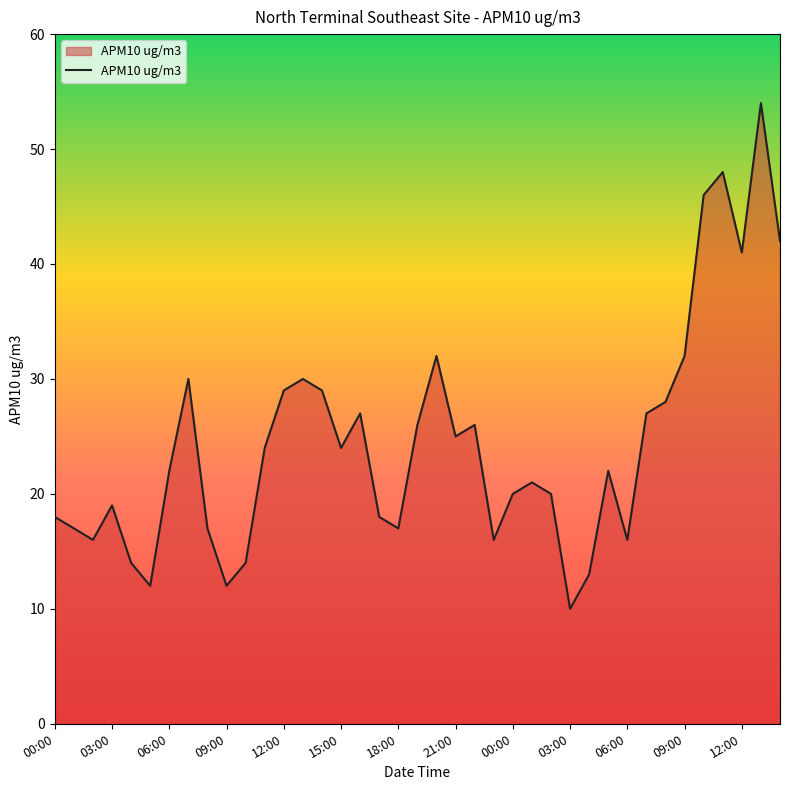

What is the difference between the maximum and minimum values?

44